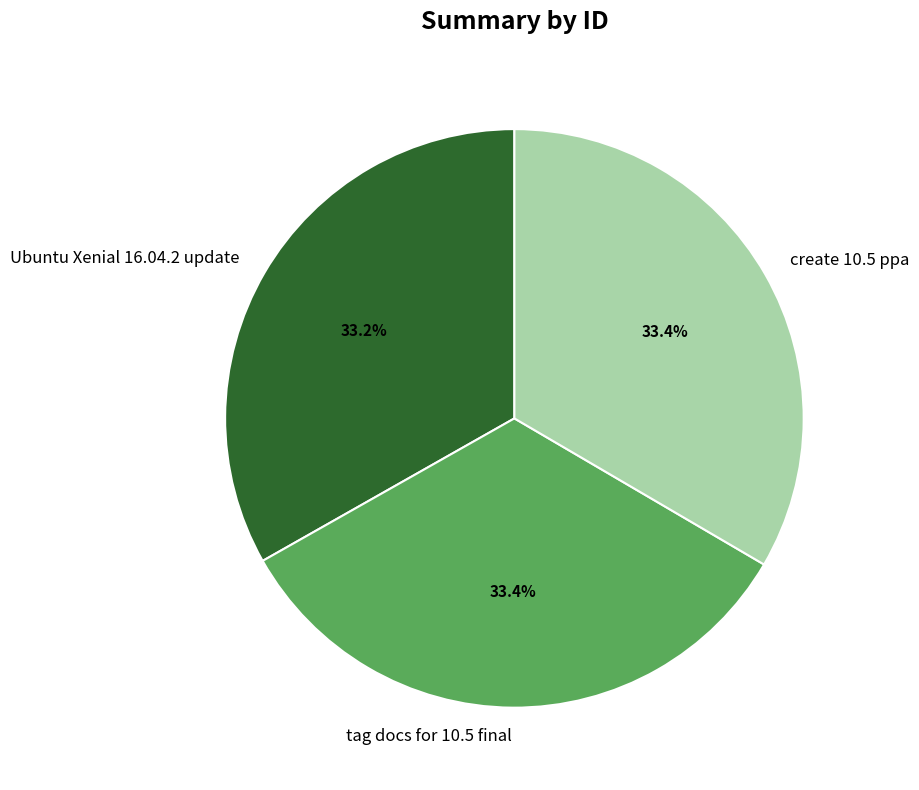

Approximately how many times larger is the value at create 10.5 ppa compared to Ubuntu Xenial 16.04.2 update?

1.0